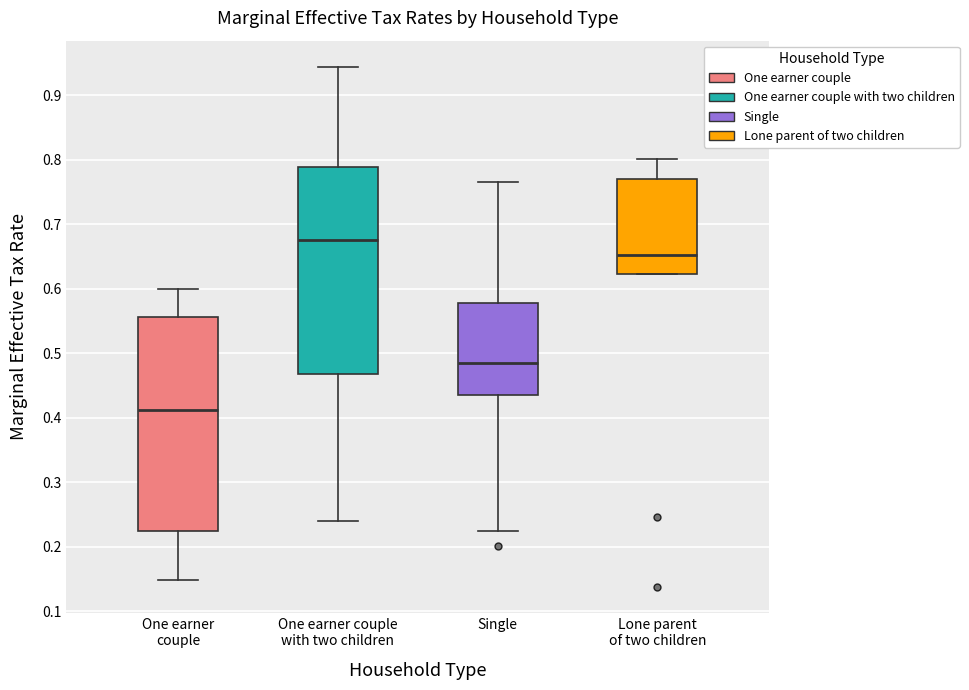

Comparing the boxes themselves (not the whiskers), which one is the tallest?

One earner couple